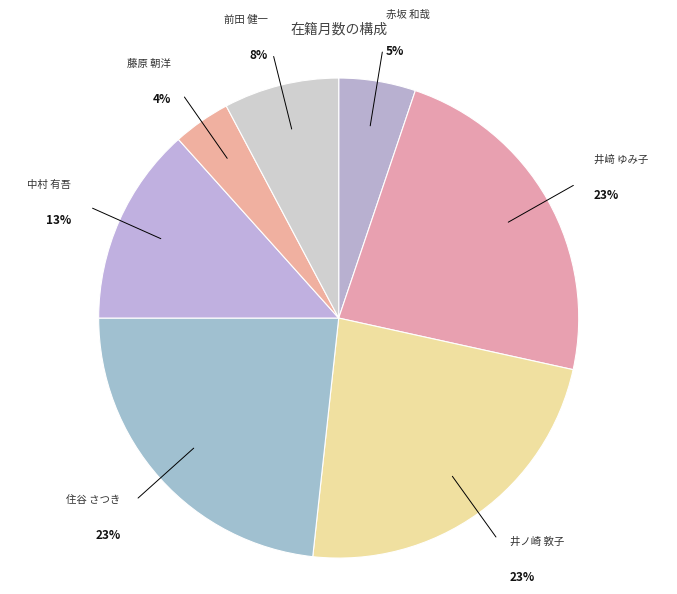

How many segments does this pie chart have?

7